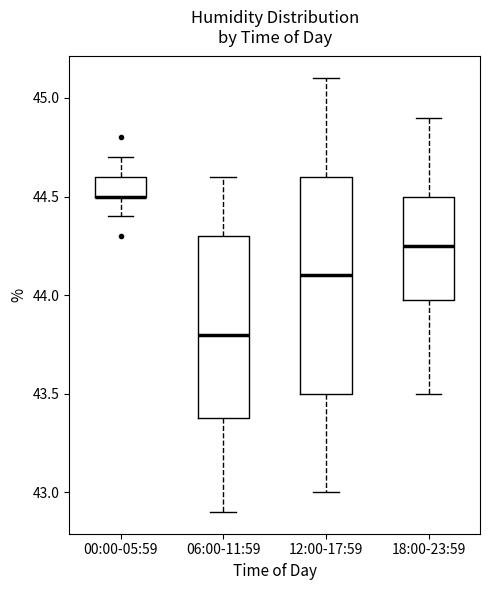

Where does the upper whisker of the box for 12:00-17:59 end on the y-axis? The values are not printed on the chart, so give them approximately, as read against the axis.

45.10